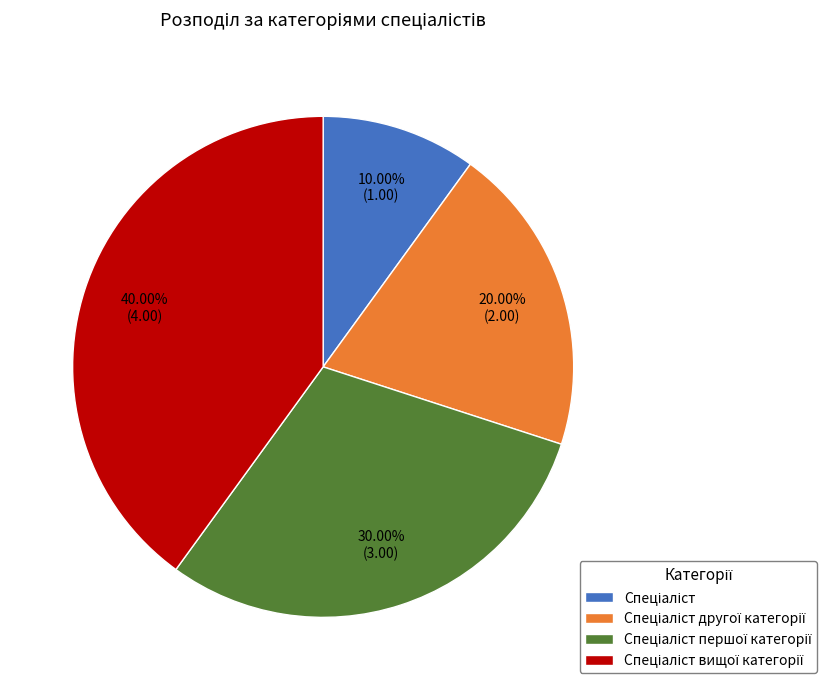

Is there any slice that represents more than half of the pie?

No